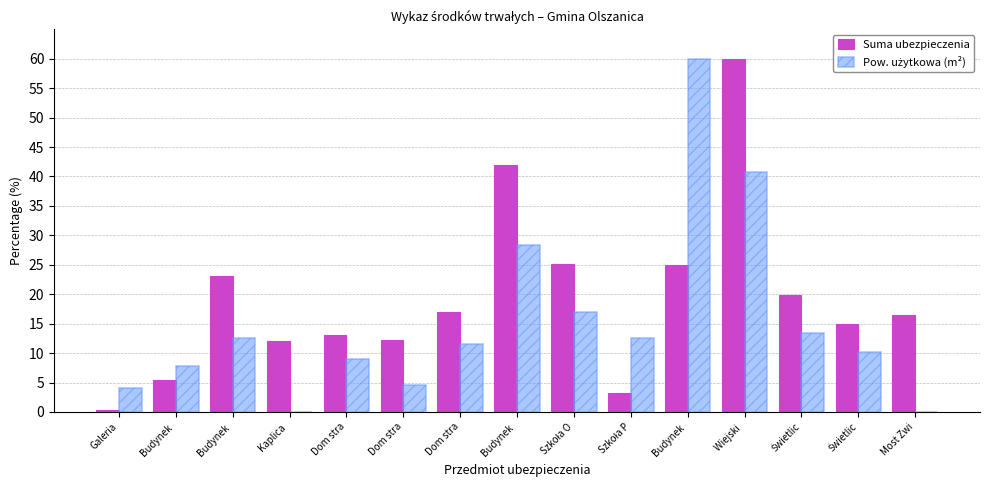

The value of Suma ubezpieczenia at Świetlic is 15.0. True or false?

True